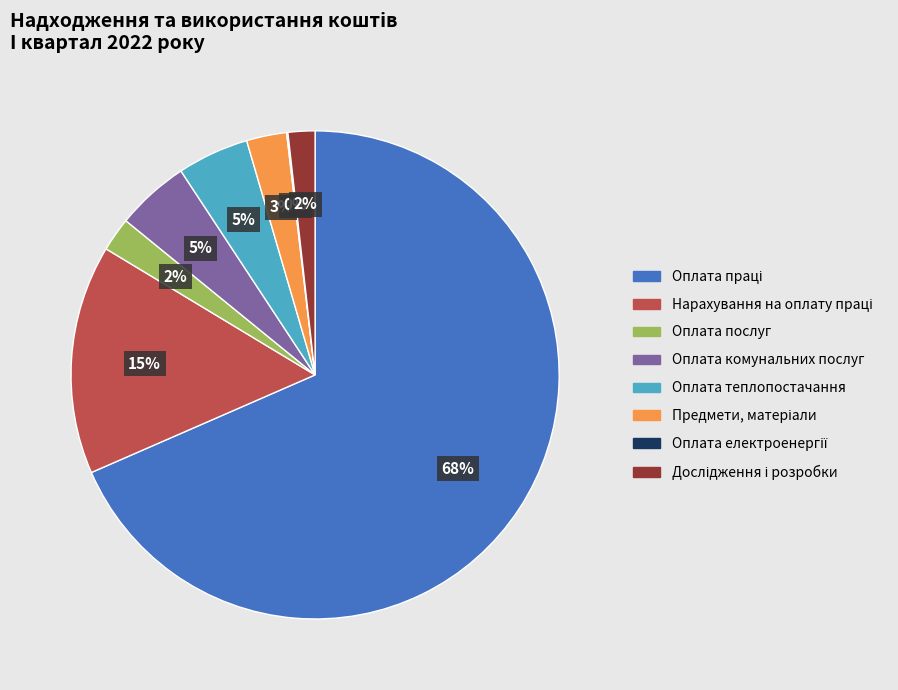

Is there a majority slice in this chart?

Yes